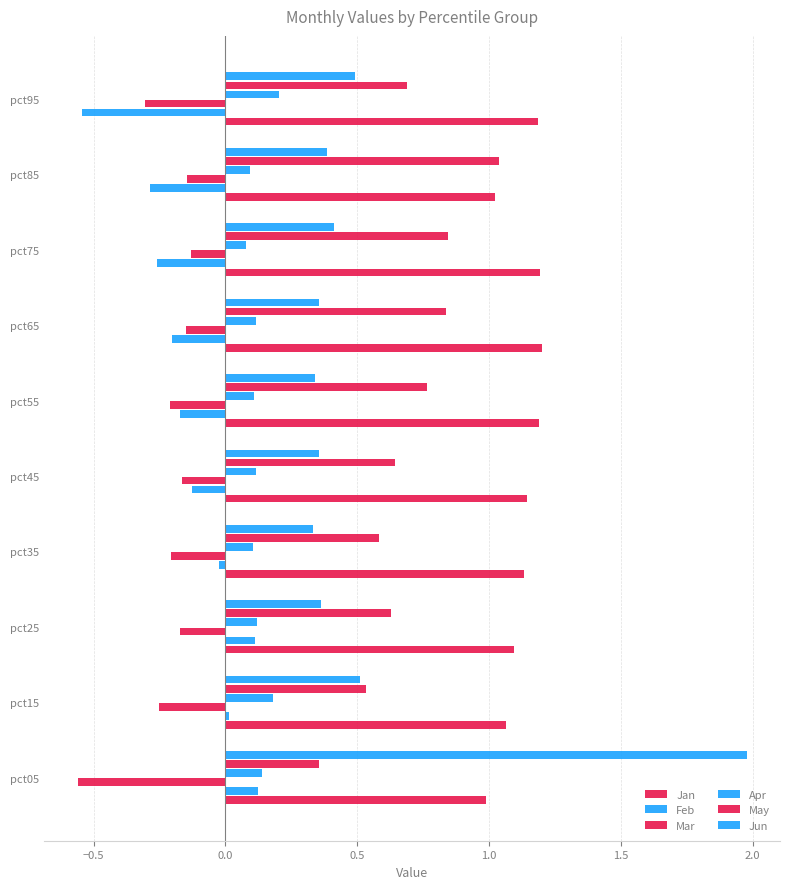

Count the number of data series in this chart.

6